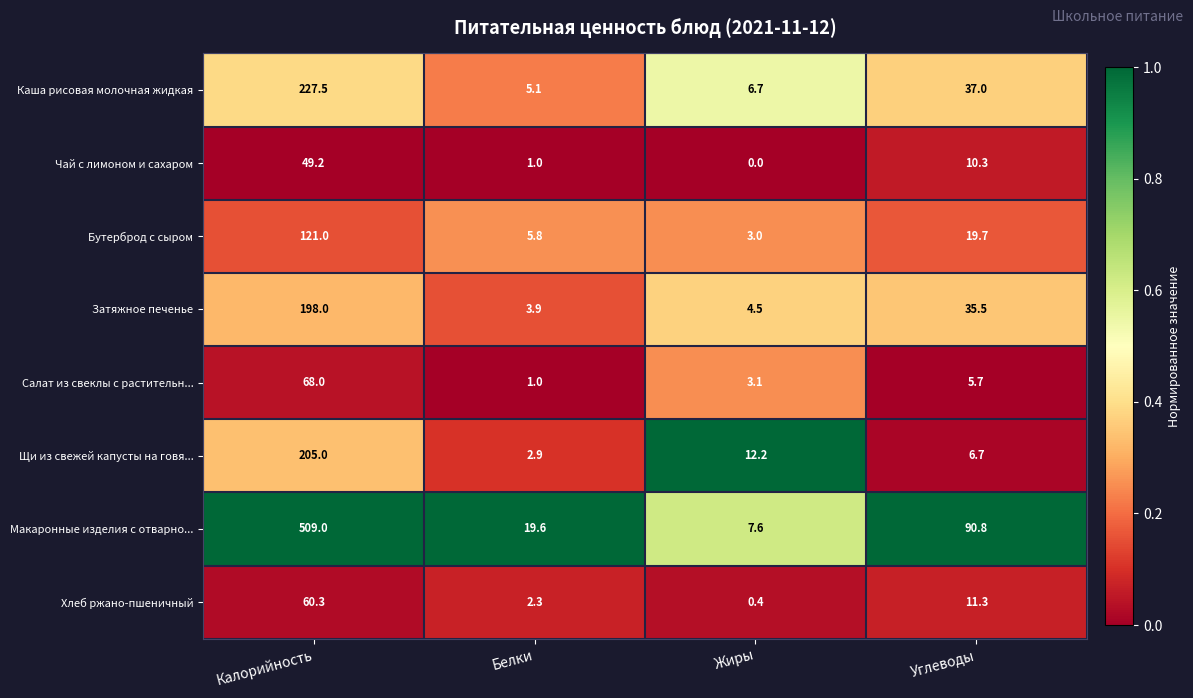

True or false: Макаронные изделия с отварно... has a value of 19.6 at Белки.

True